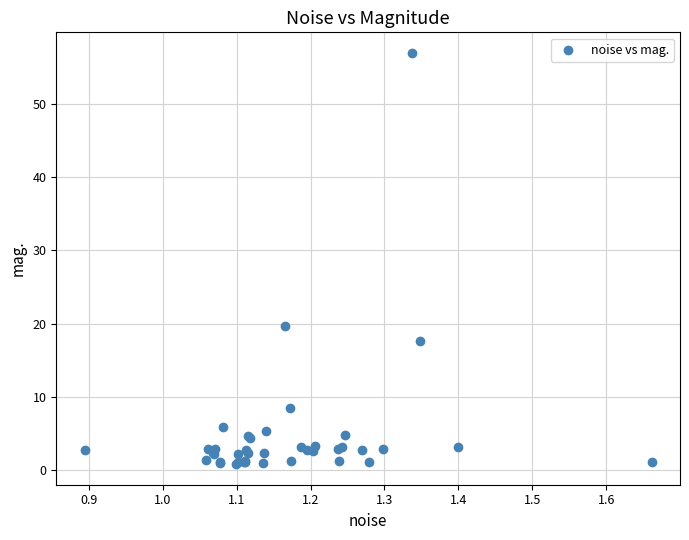

What Y value in the scatter plot is closest to 28?

19.6